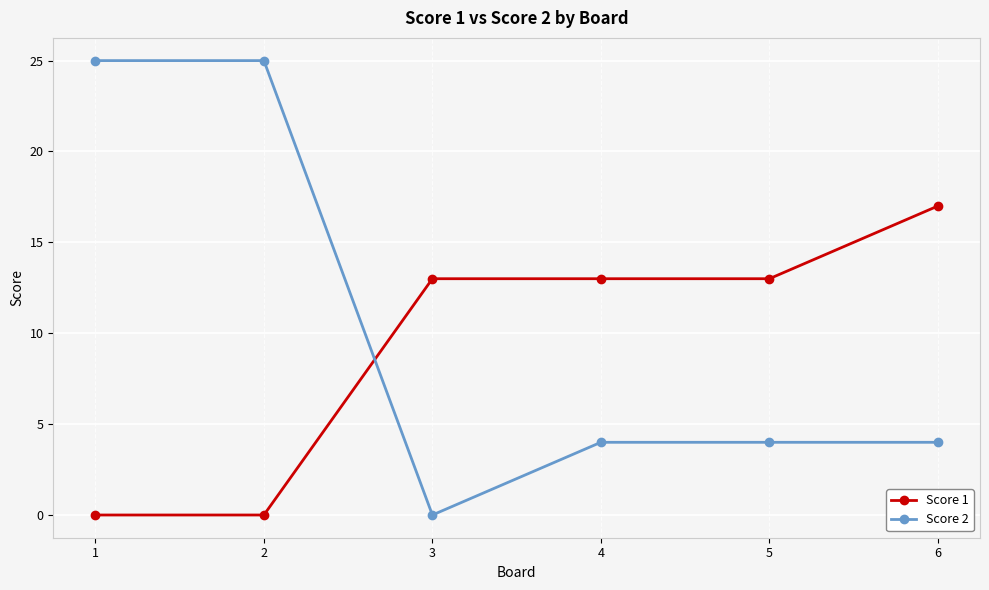

What is the value of the Score 2 point at the 5th from the left?

4